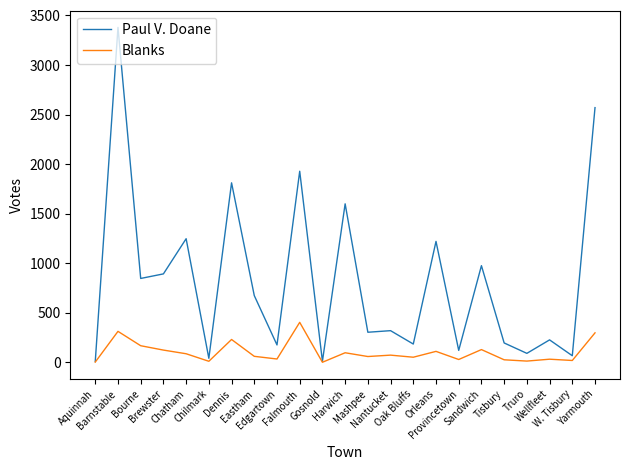

Which series changed the most between Chatham and Falmouth?

Paul V. Doane